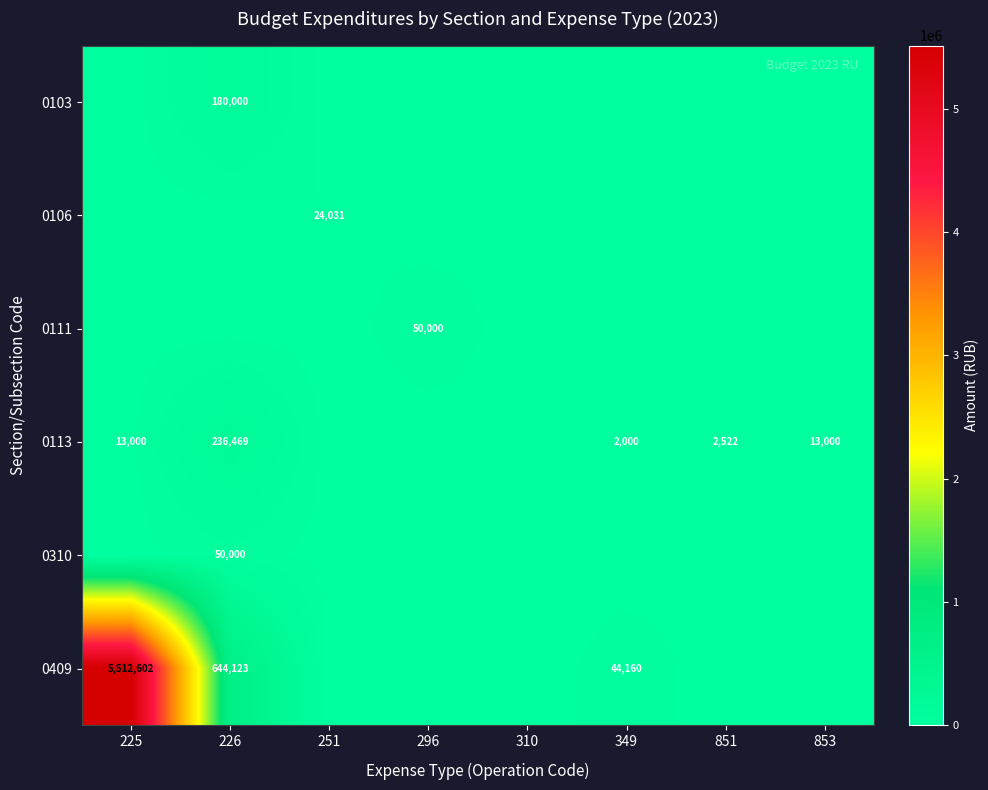

The value of 0111 at 296 is 50000. True or false?

True